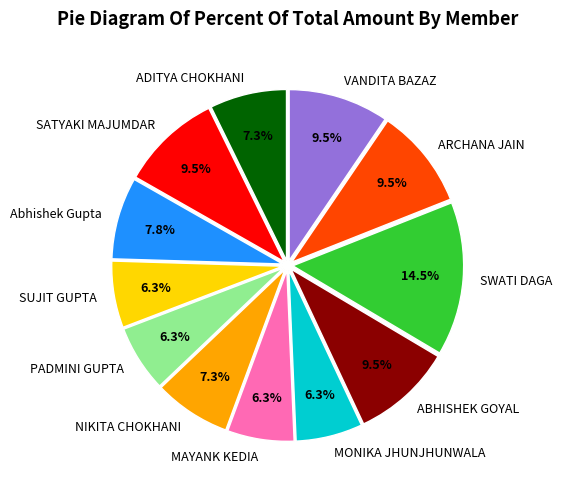

Does MAYANK KEDIA represent more than half of the total?

No